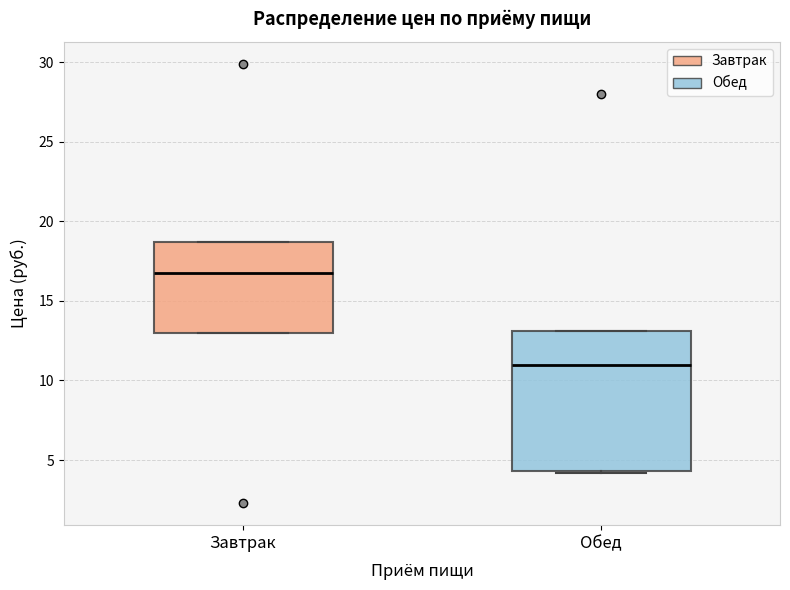

Reading left to right, transcribe this box plot: for each box, give where its median line is, the range the box spans, and where its two whiskers end, as read against the y-axis. The values are not printed on the chart, so give them approximately, as read against the axis.

Завтрак: median 16.5, box 13.0 to 18.5, whiskers 13.0 to 18.5
Обед: median 11.0, box 4.5 to 13.0, whiskers 4.0 to 13.0